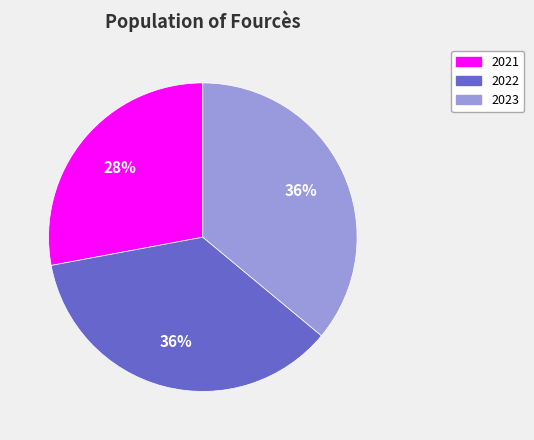

Is there a majority slice in this chart?

No